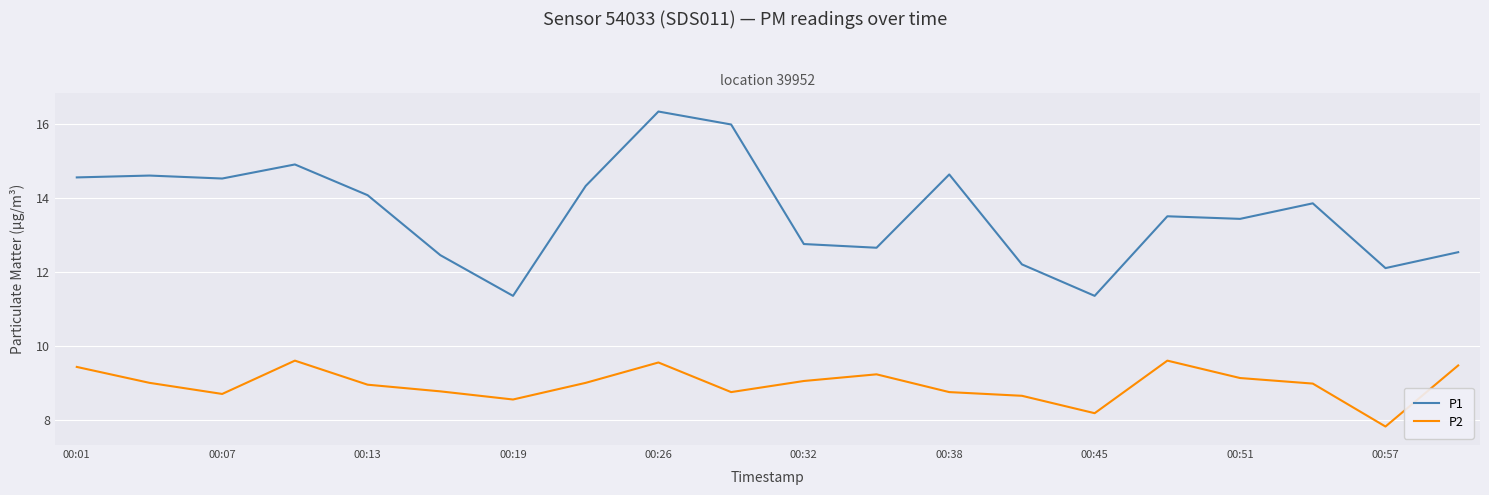

List the series in order of their overall mean, lowest first.

P2, P1